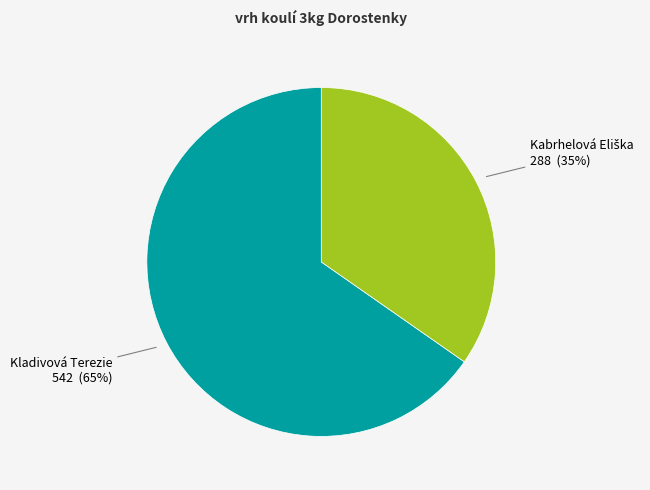

How many slices are in this pie chart?

2